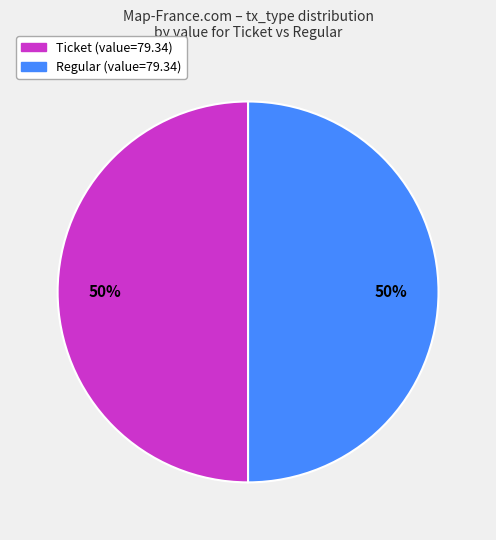

Combined, do Regular and Ticket account for over 50%?

Yes